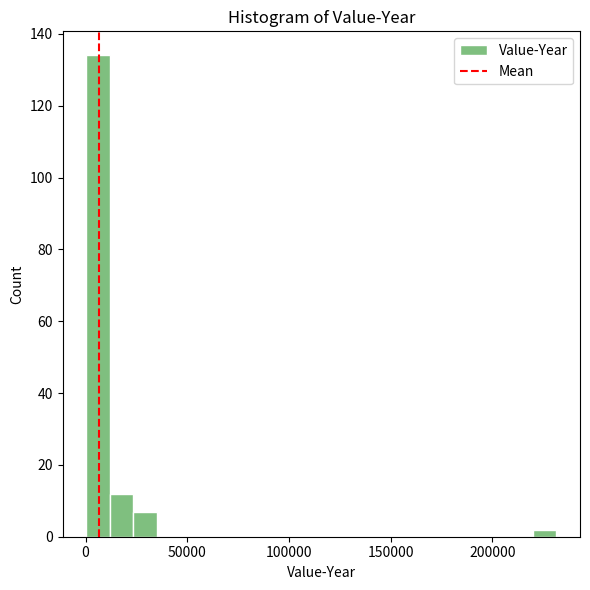

Around what value on the x-axis is the tallest bar? Give the approximate position of its centre, as read against the axis.

5000